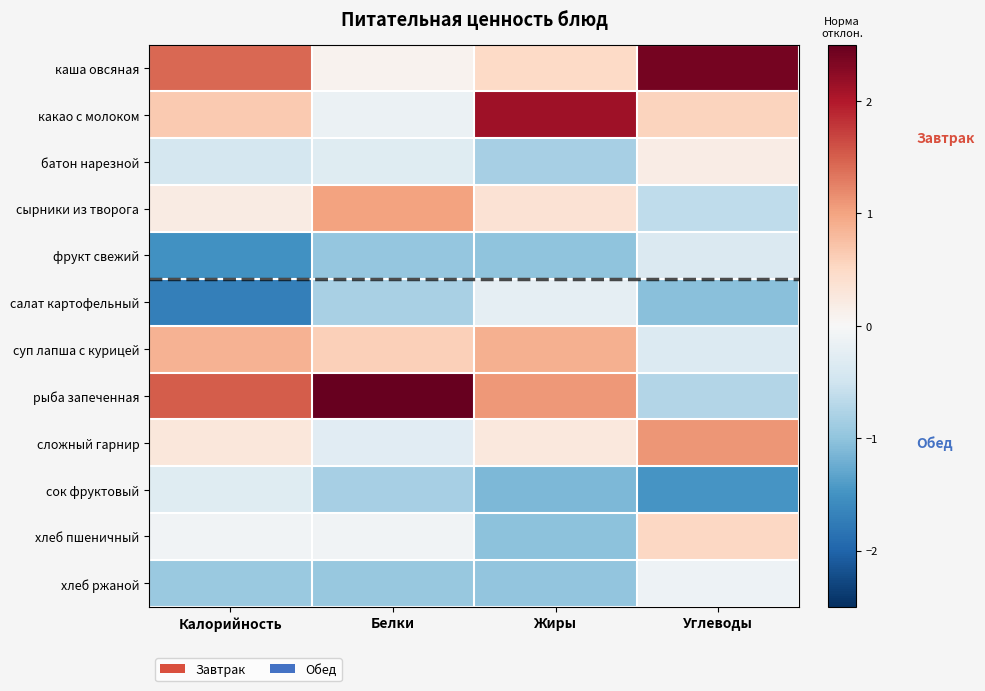

Reading left to right, transcribe all the data shown in this chart.

каша овсяная: Калорийность=1.4	Белки=0.1	Жиры=0.5	Углеводы=2.4
какао с молоком: Калорийность=0.6	Белки=-0.1	Жиры=2.1	Углеводы=0.5
батон нарезной: Калорийность=-0.4	Белки=-0.3	Жиры=-0.8	Углеводы=0.2
сырники из творога: Калорийность=0.2	Белки=1.0	Жиры=0.4	Углеводы=-0.6
фрукт свежий: Калорийность=-1.5	Белки=-1.0	Жиры=-1.0	Углеводы=-0.4
салат картофельный: Калорийность=-1.7	Белки=-0.8	Жиры=-0.2	Углеводы=-1.0
суп лапша с курицей: Калорийность=0.9	Белки=0.6	Жиры=0.9	Углеводы=-0.3
рыба запеченная: Калорийность=1.5	Белки=2.7	Жиры=1.1	Углеводы=-0.7
сложный гарнир: Калорийность=0.3	Белки=-0.3	Жиры=0.3	Углеводы=1.1
сок фруктовый: Калорийность=-0.3	Белки=-0.8	Жиры=-1.1	Углеводы=-1.5
хлеб пшеничный: Калорийность=-0.1	Белки=-0.1	Жиры=-1.0	Углеводы=0.5
хлеб ржаной: Калорийность=-0.9	Белки=-0.9	Жиры=-1.0	Углеводы=-0.1